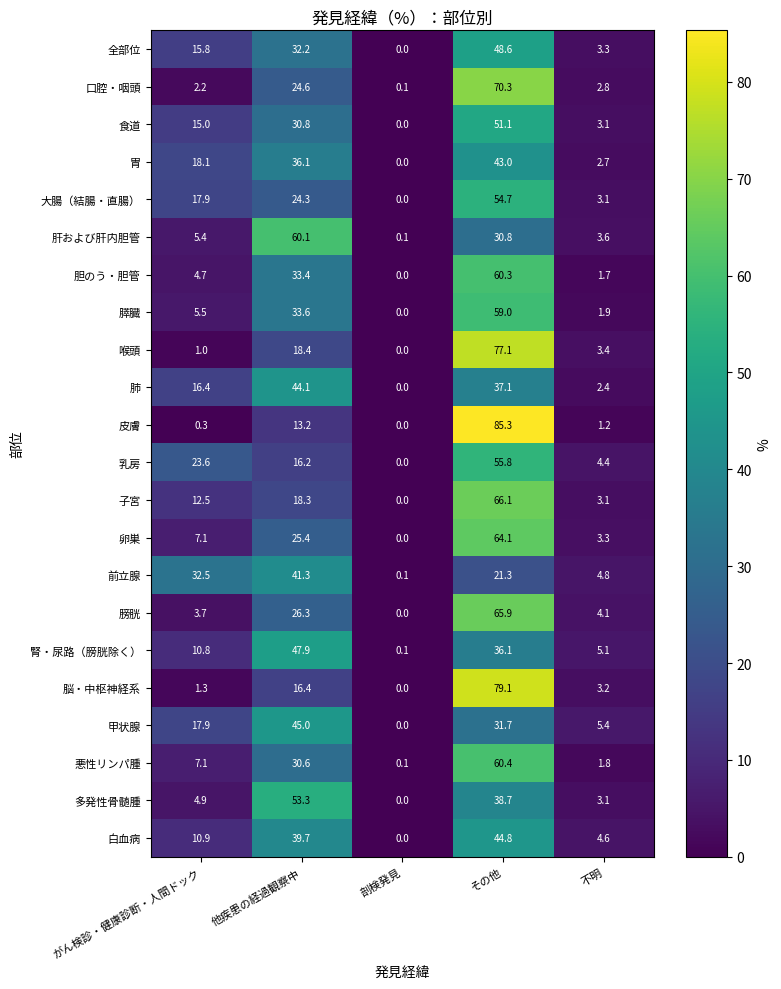

Which label corresponds to the smallest value in the chart?

剖検発見